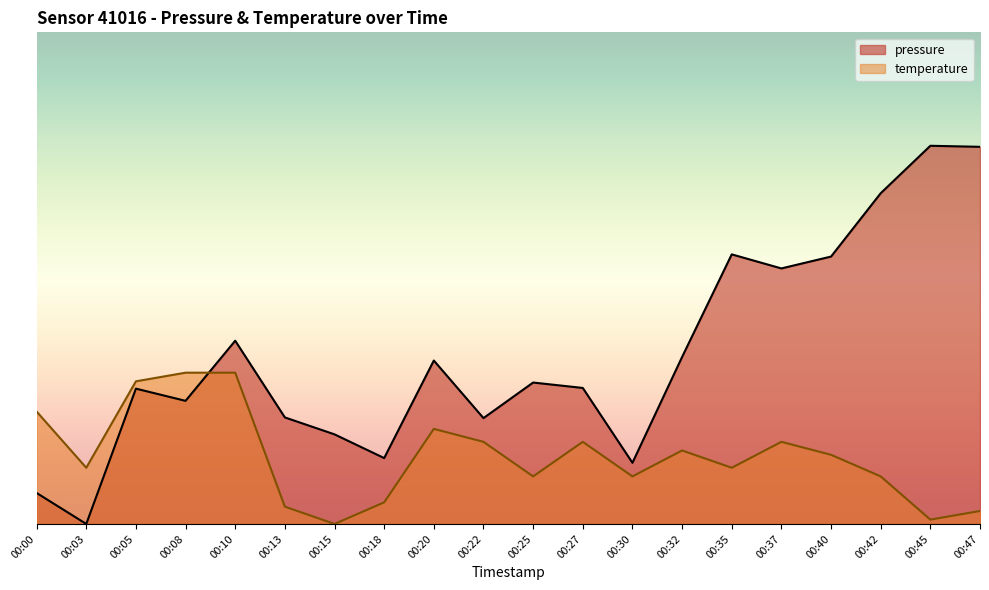

At which category is the sum across all series the highest?

00:47